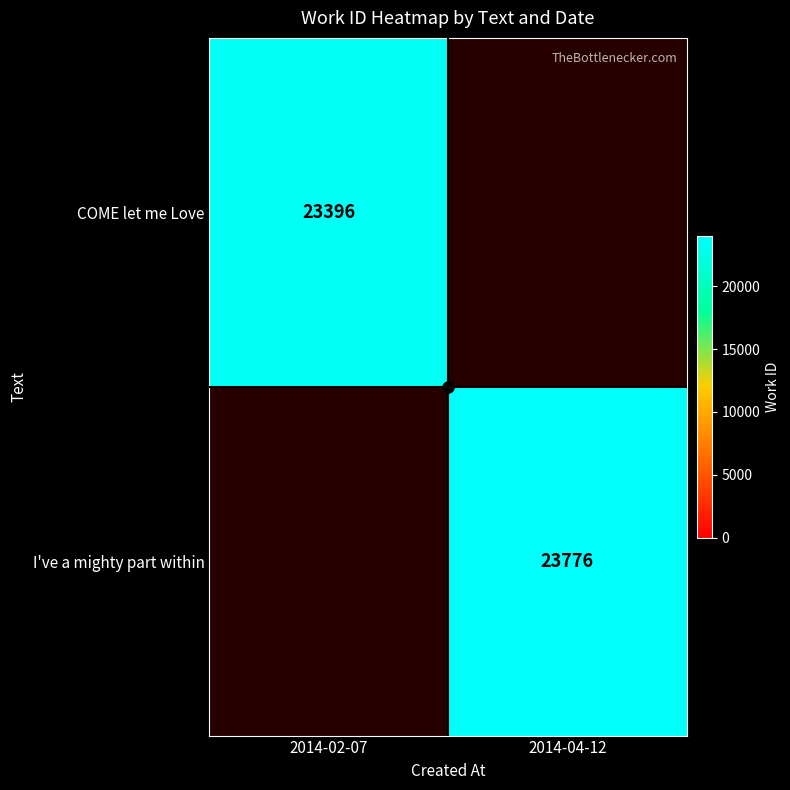

The value of COME let me Love at 2014-02-07 is 23396. True or false?

True